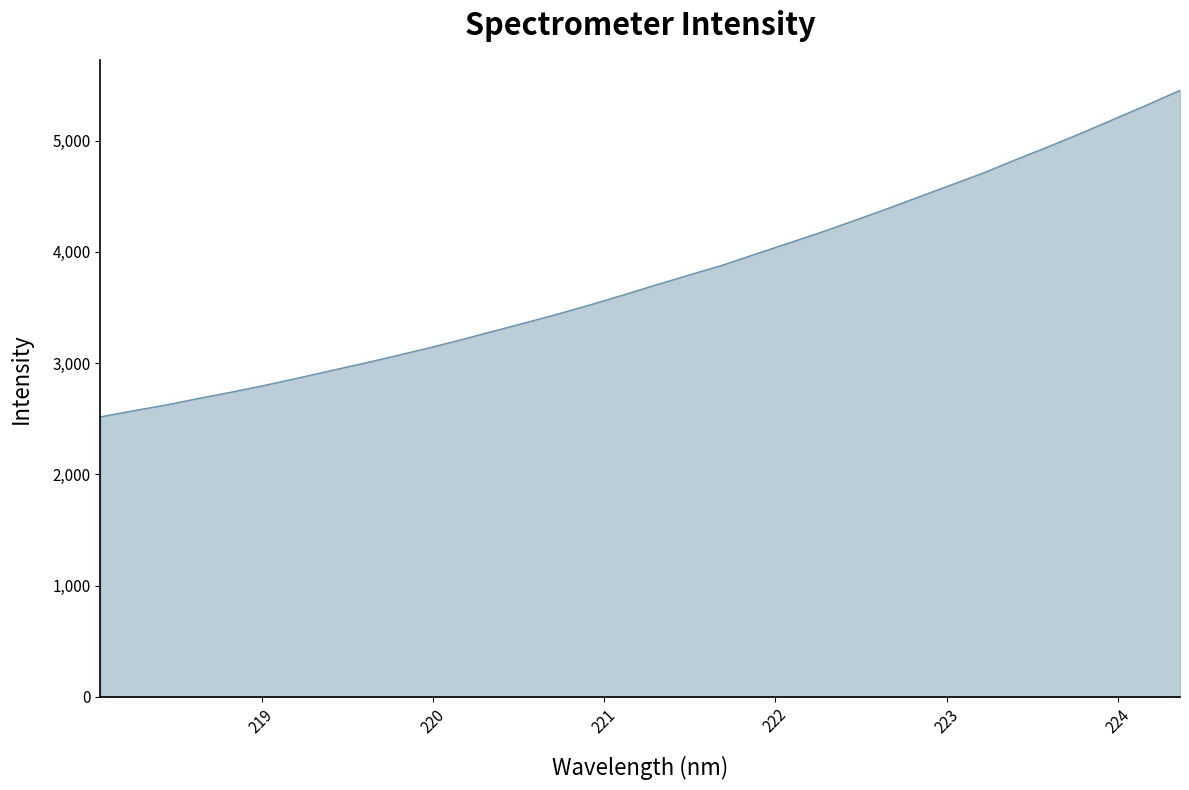

Does the chart display data point markers on the line(s)?

No